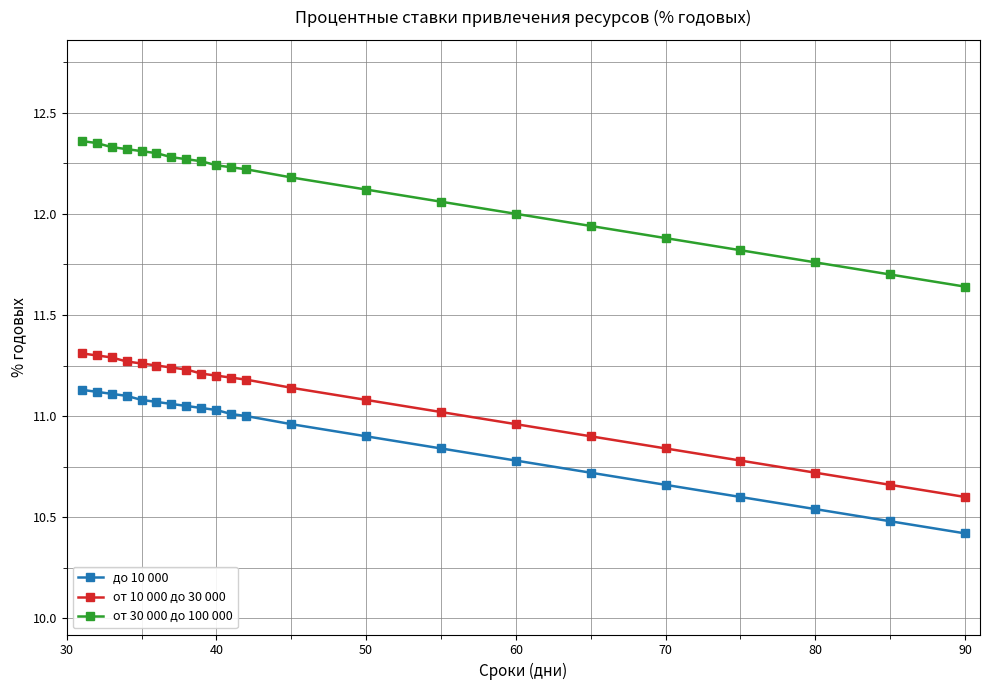

What is the sum of all от 30 000 до 100 000 values?

266.6